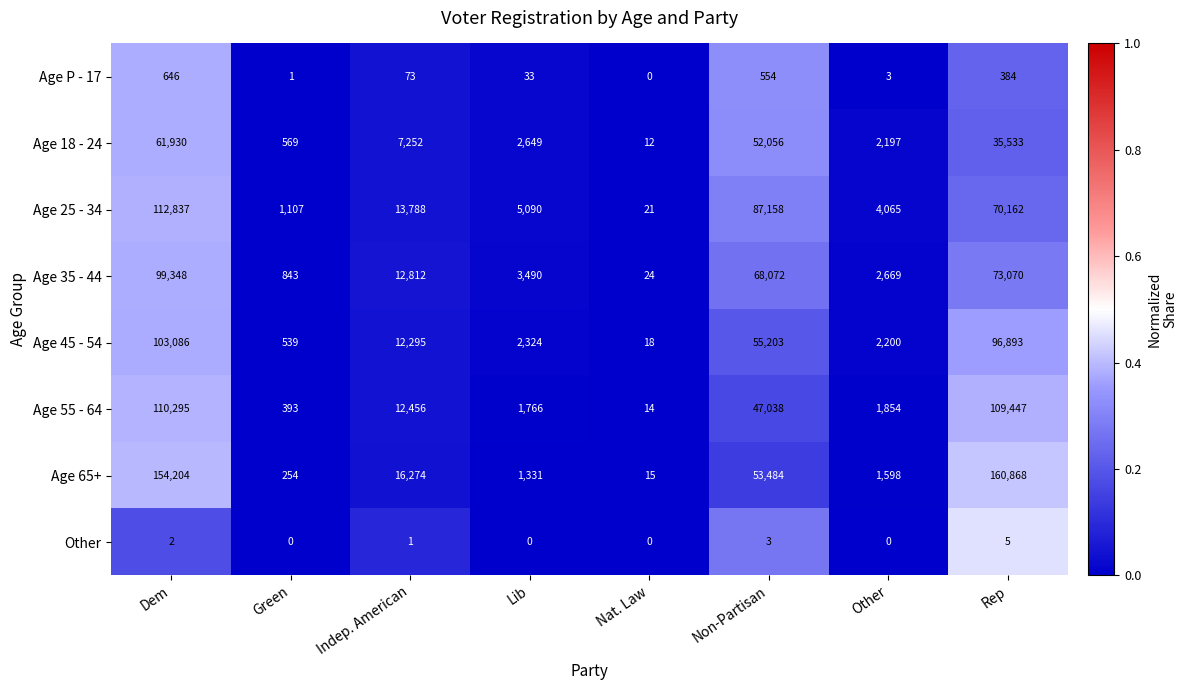

At Lib, list the series in order from smallest to largest.

Other, Age P - 17, Age 65+, Age 55 - 64, Age 45 - 54, Age 18 - 24, Age 35 - 44, Age 25 - 34